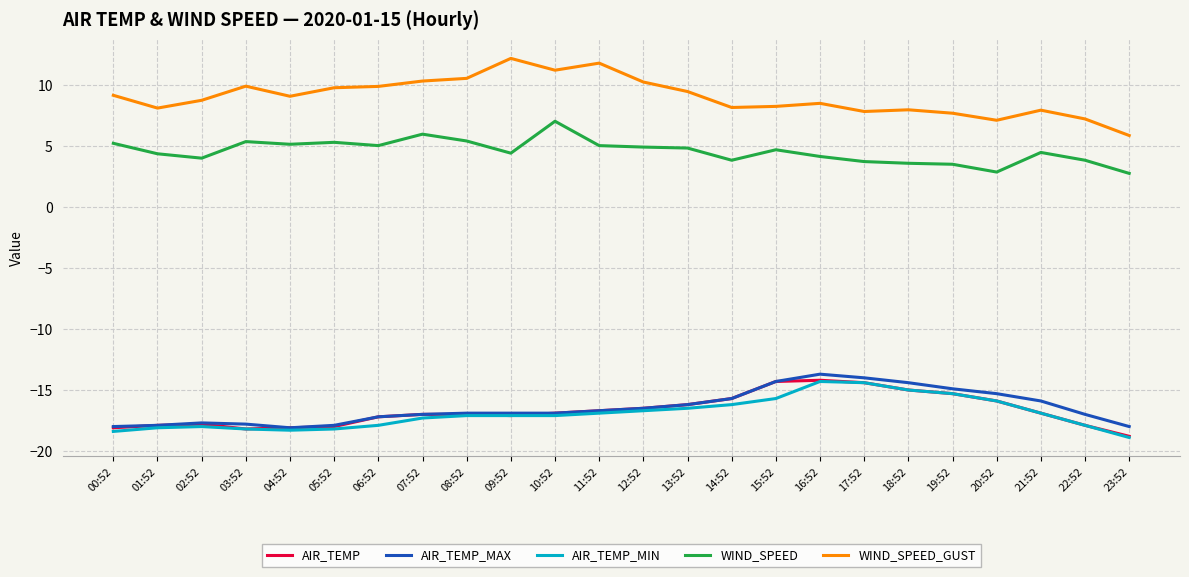

True or false: AIR_TEMP and WIND_SPEED_GUST intersect in this chart.

False